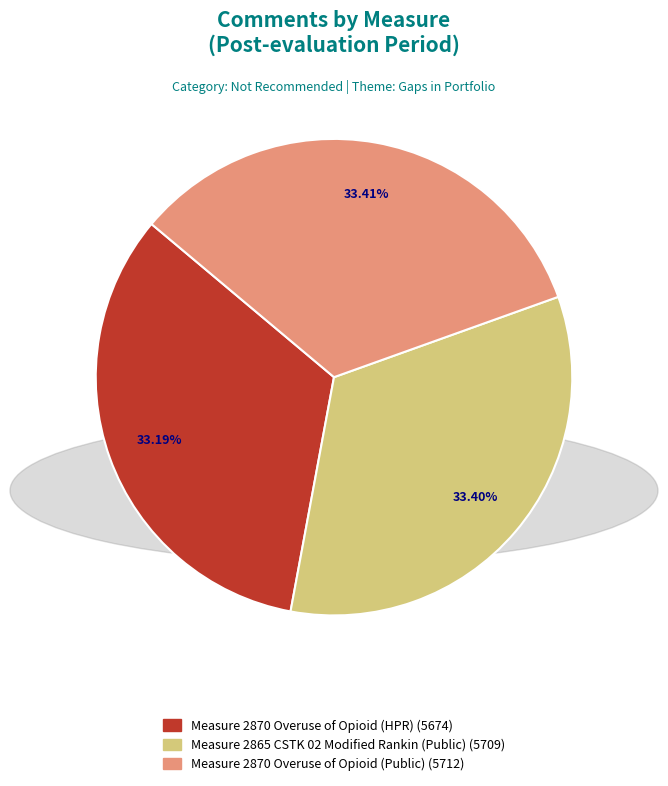

To the nearest percent, what percentage of the pie is Measure 2865 CSTK 02 Modified Rankin (Public)?

33%